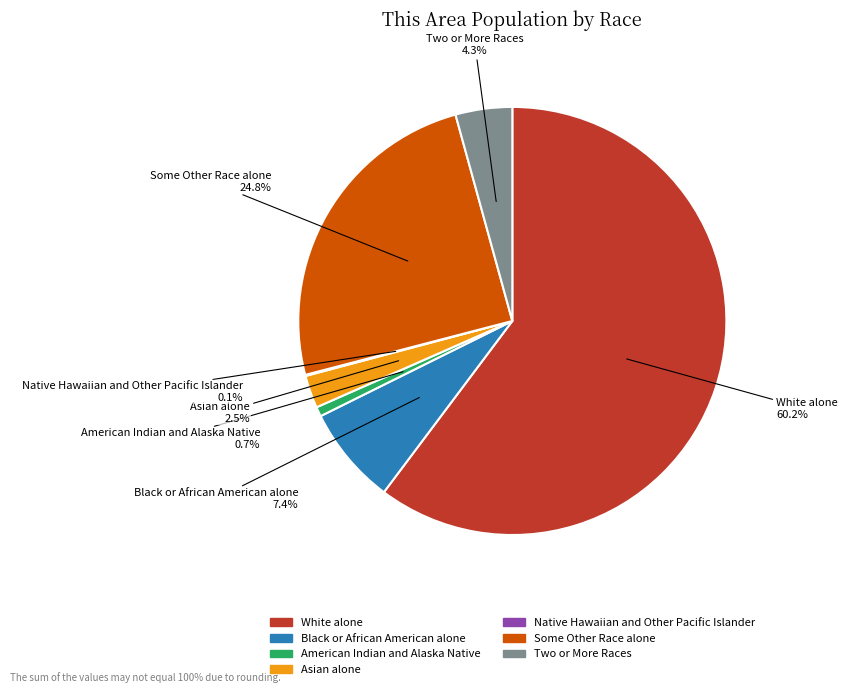

Do Some Other Race alone and American Indian and Alaska Native together represent more than half of the pie?

No